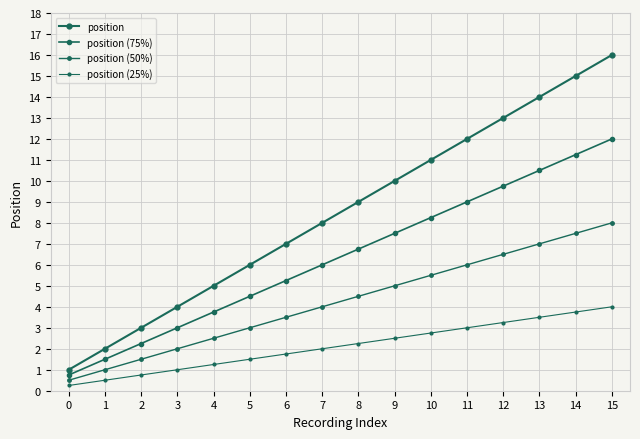

Is it true that position (25%) equals 1.5 at 5?

True